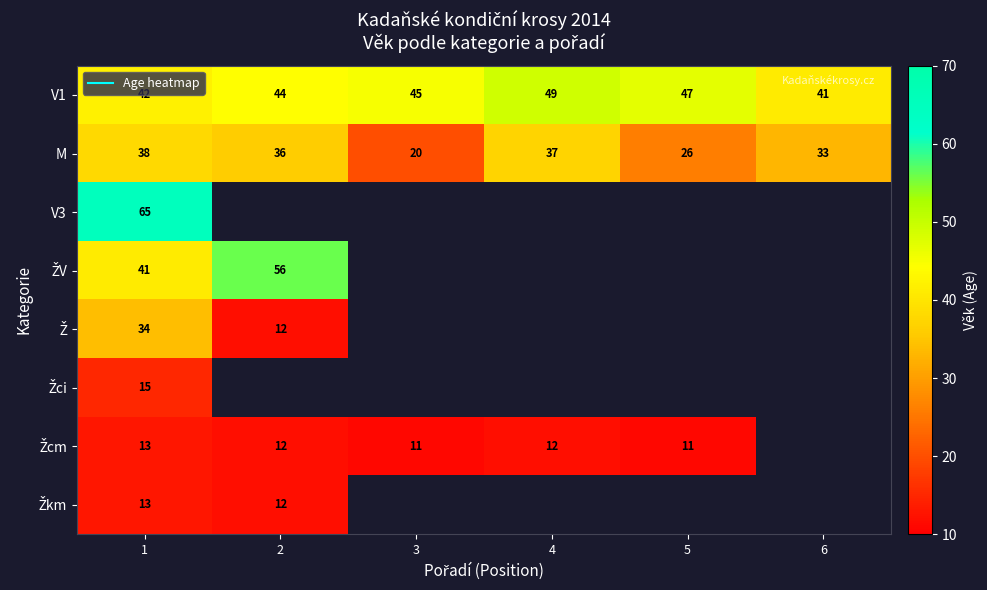

At which label is Ž closest to 23?

1